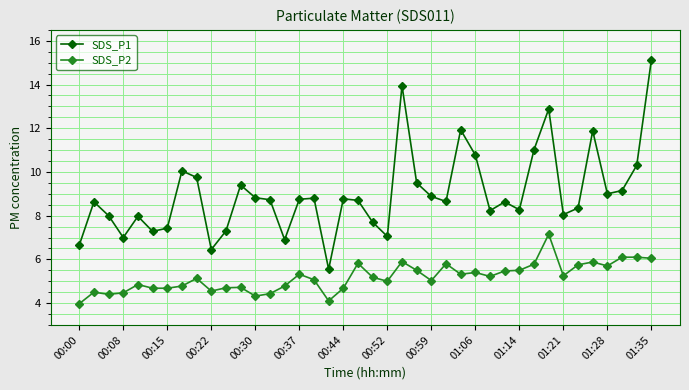

How many lines are shown in the chart?

2